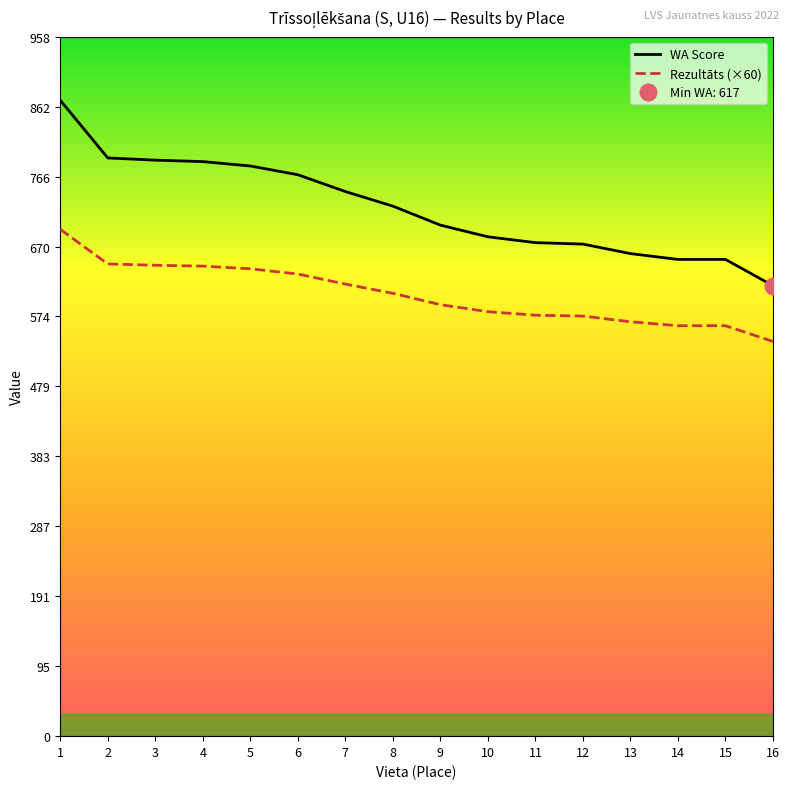

Reading left to right, what are all the values shown in this chart?

WA Score: 1=871.0	2=792.0	3=789.0	4=787.0	5=781.0	6=769.0	7=746.0	8=726.0	9=700.0	10=684.0	11=676.0	12=674.0	13=661.0	14=653.0	15=653.0	16=617.0
Rezultāts (×60): 1=694.2	2=646.8	3=645.0	4=643.8	5=640.2	6=633.0	7=619.2	8=606.6	9=591.0	10=581.4	11=576.6	12=575.4	13=567.6	14=562.2	15=562.2	16=540.6